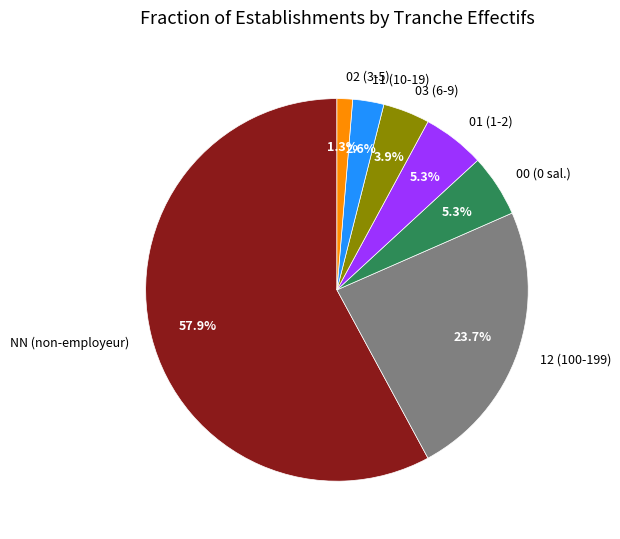

How many slices are in this pie chart?

7